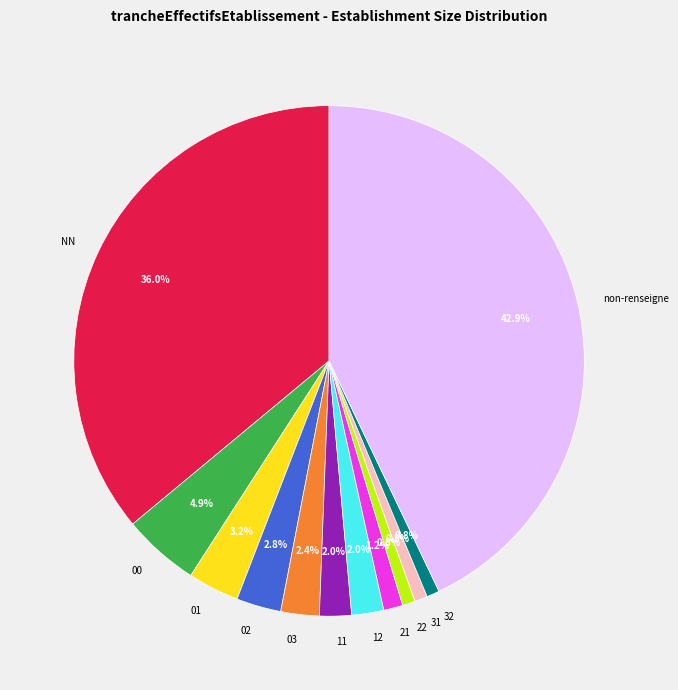

Count the number of slices in the pie.

12